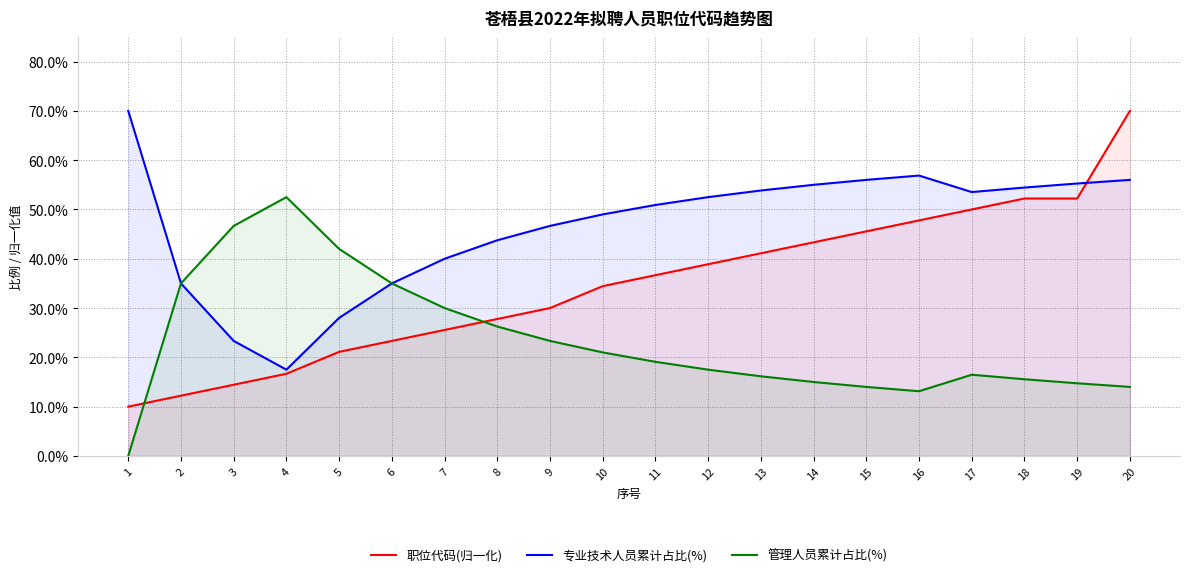

How many lines are shown in the chart?

3